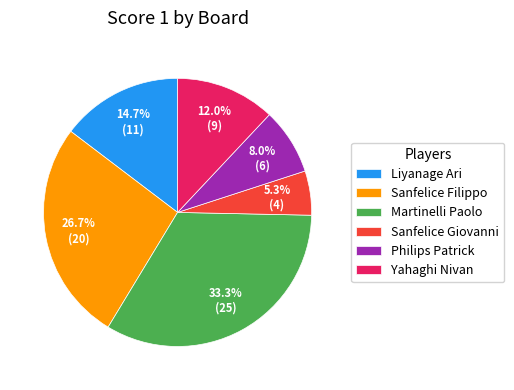

To the nearest percent, what is the average slice percentage?

17%